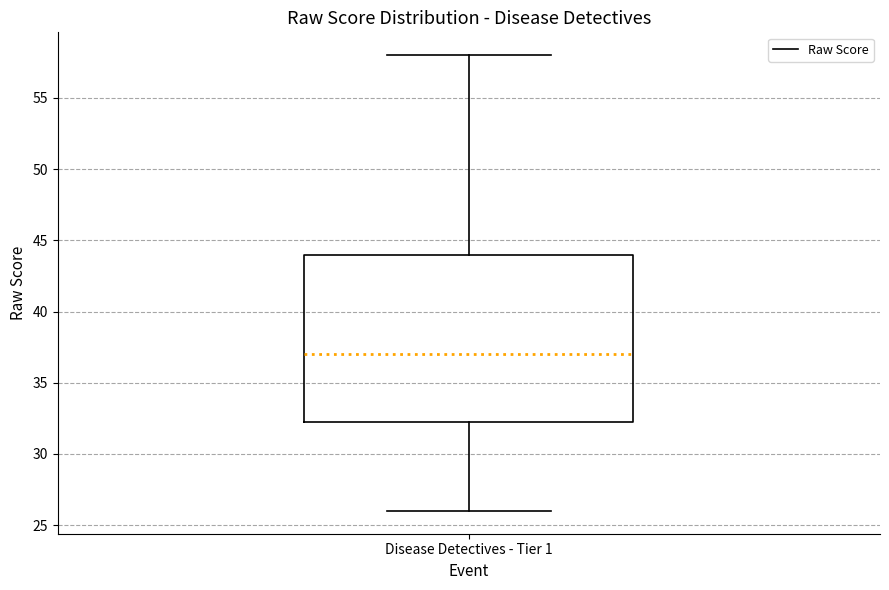

Where does the upper whisker of the box for Disease Detectives - Tier 1 end on the y-axis? The values are not printed on the chart, so give them approximately, as read against the axis.

58.0